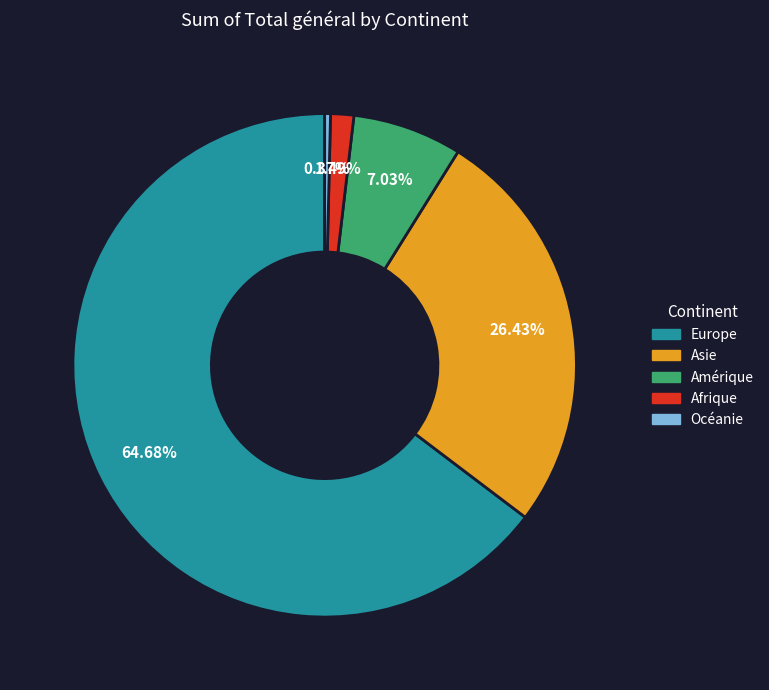

To the nearest percent, what is the difference between the largest and smallest slice percentages?

64%